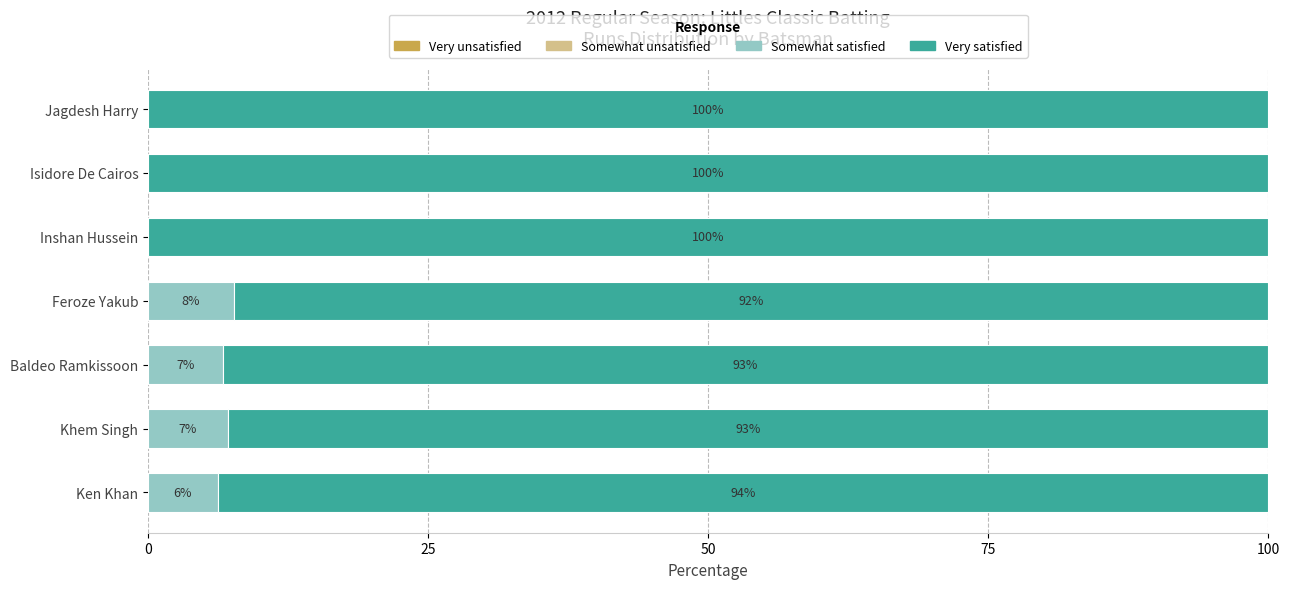

What is the maximum value for Somewhat satisfied?

7.7